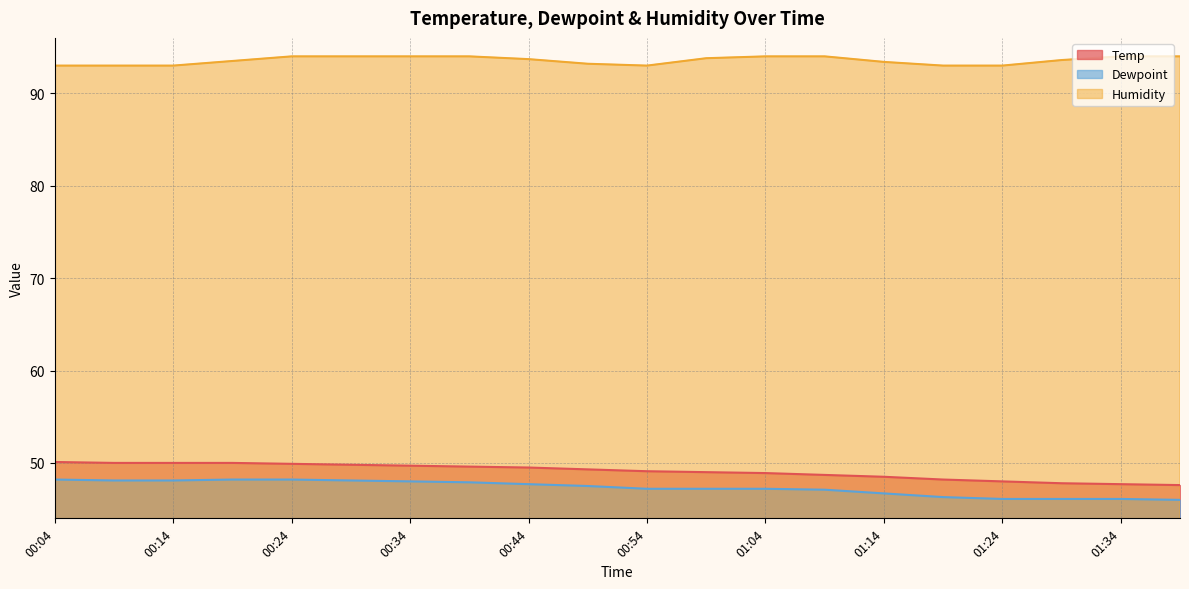

What is the label of the 7th point from the left?

00:34